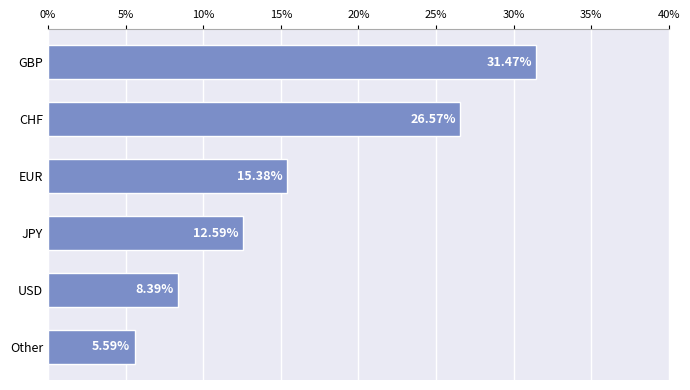

Where is the data nearest to the value 18?

EUR